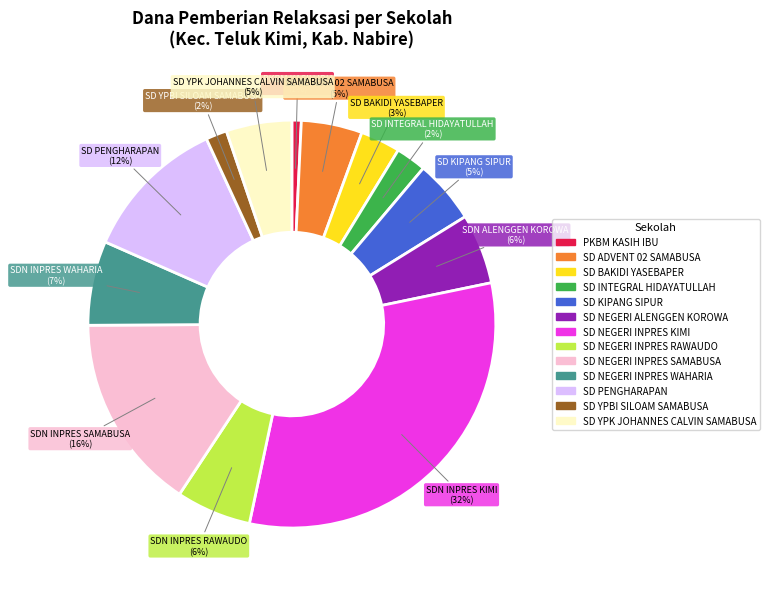

Does any single category account for the majority?

No